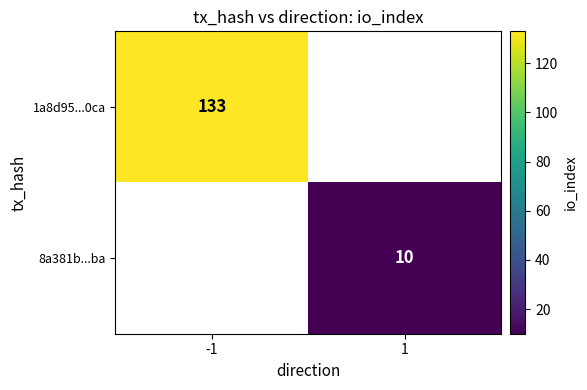

The 8a381b...ba series shows 10 at 1. True or false?

True